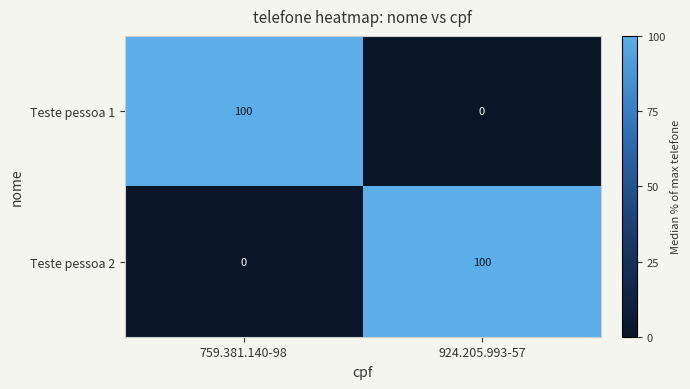

True or false: Teste pessoa 1 has a value of 68 at 924.205.993-57.

False